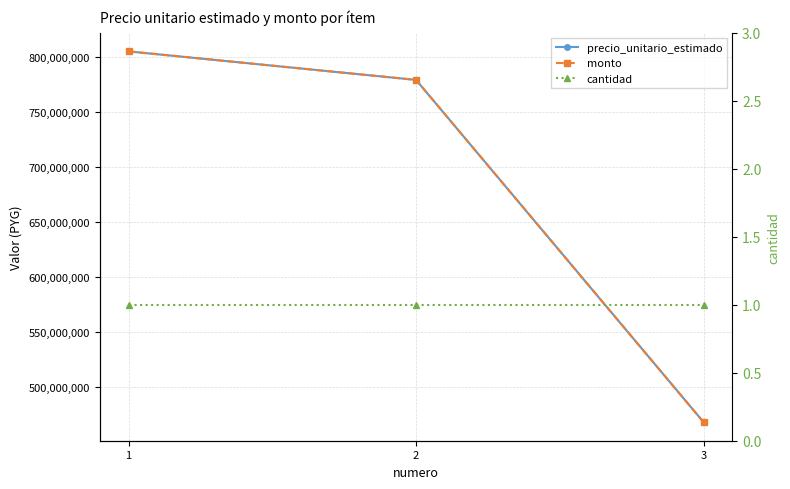

What is the difference between the highest and lowest values at 1?

805366235